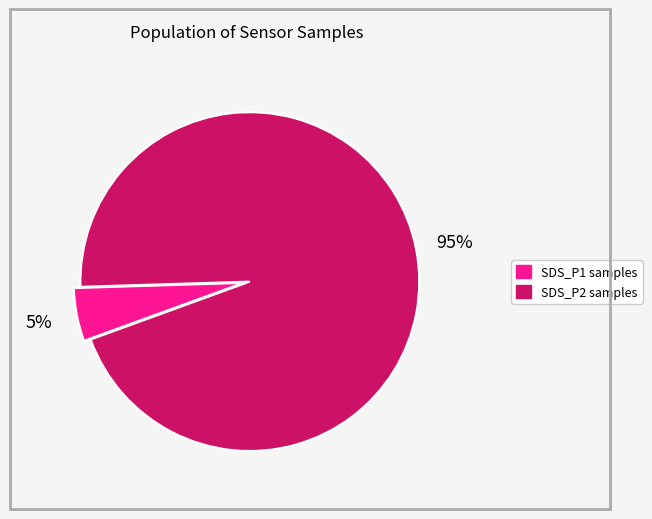

To the nearest percent, what is the average slice percentage?

50%